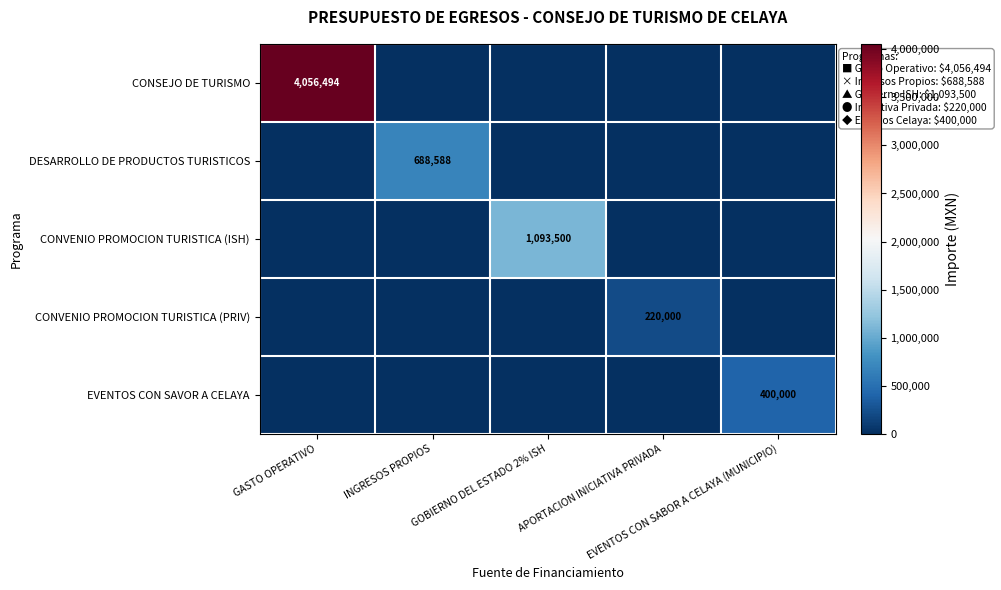

Which series has the largest total across all categories?

CONSEJO DE TURISMO